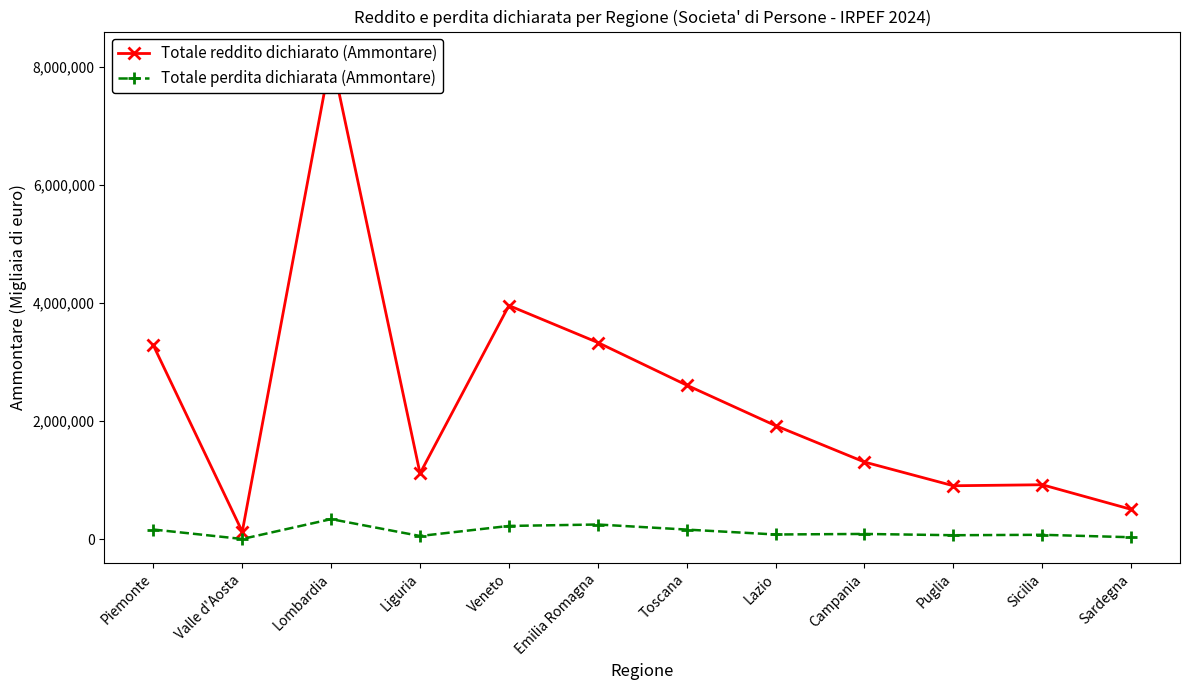

How many interior local valleys does the Totale reddito dichiarato (Ammontare) series have?

3